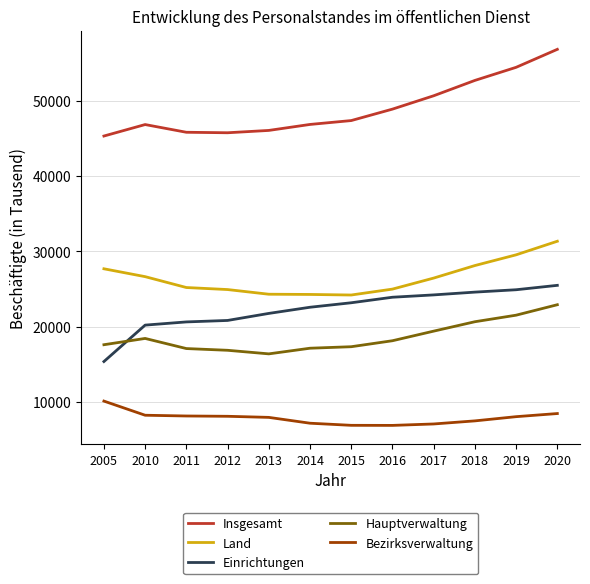

How many lines are shown in the chart?

5